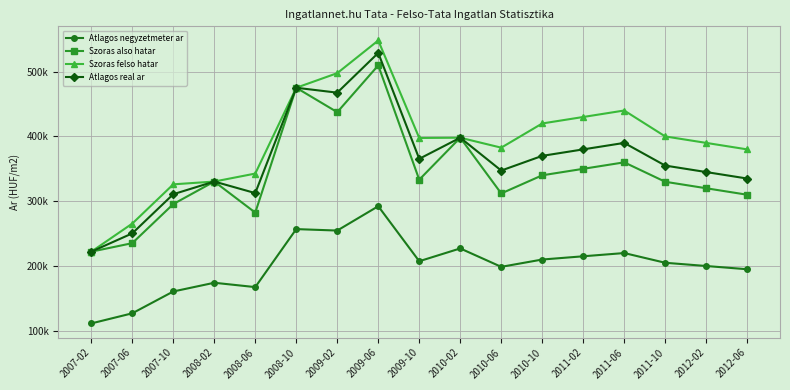

What are all the series names shown in the legend?

Atlagos negyzetmeter ar, Szoras also hatar, Szoras felso hatar, Atlagos real ar